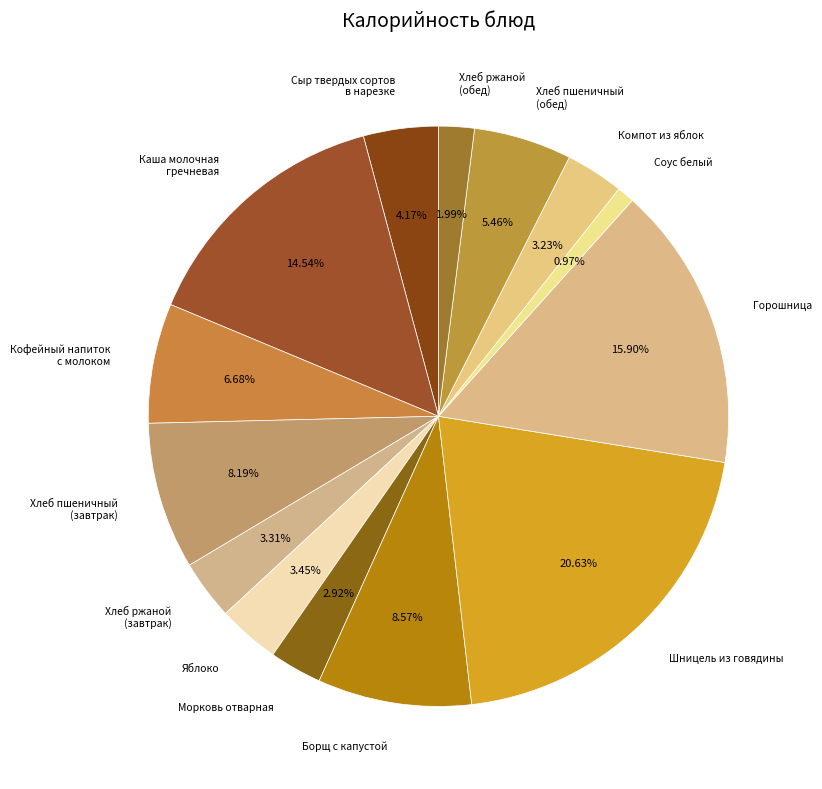

Is the sum of Яблоко and Хлеб пшеничный (завтрак) greater than half?

No